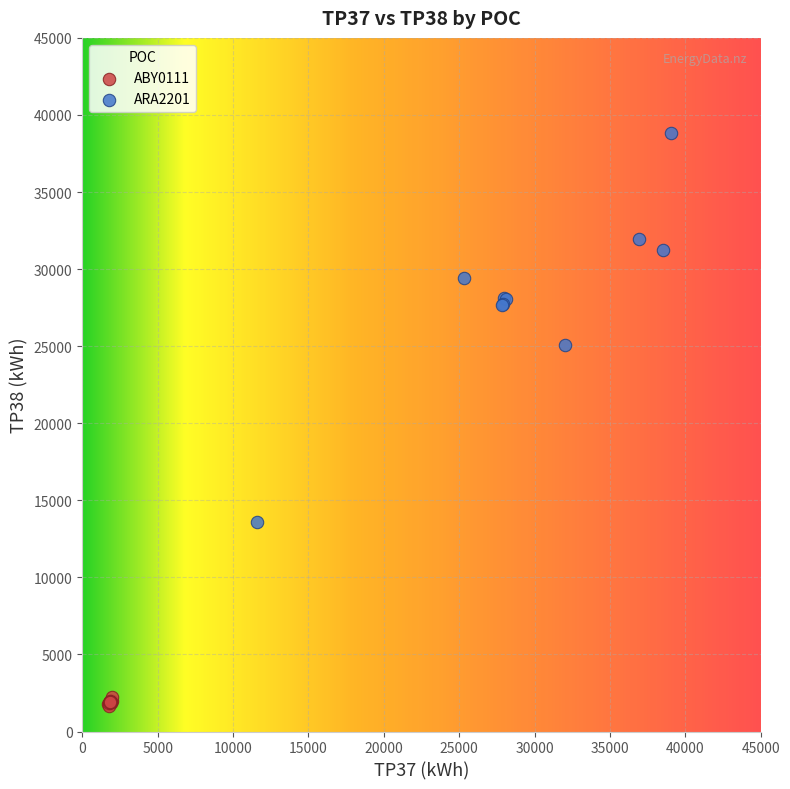

Which series has the widest spread of Y values?

ARA2201